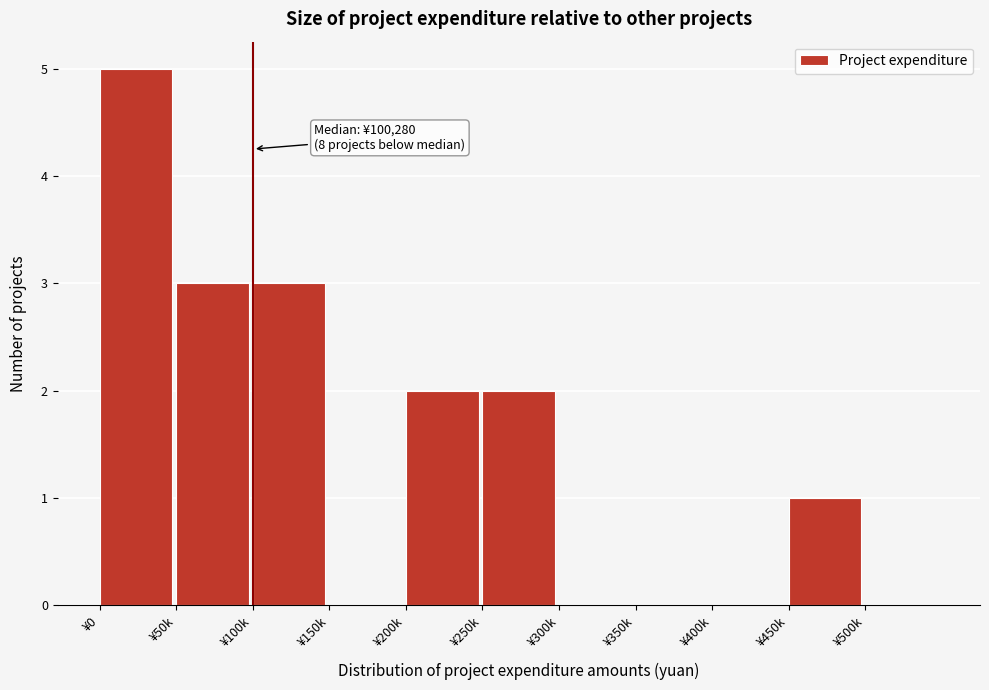

Reading right to left, what are all the values shown in this chart?

¥500k=0	¥450k=1	¥400k=0	¥350k=0	¥300k=0	¥250k=2	¥200k=2	¥150k=0	¥100k=3	¥50k=3	¥0=5